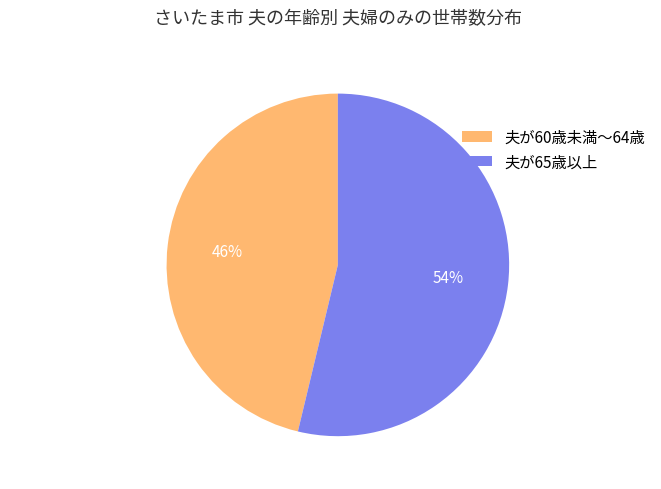

What percentage is the 夫が60歳未満～64歳 slice, to the nearest percent?

46%